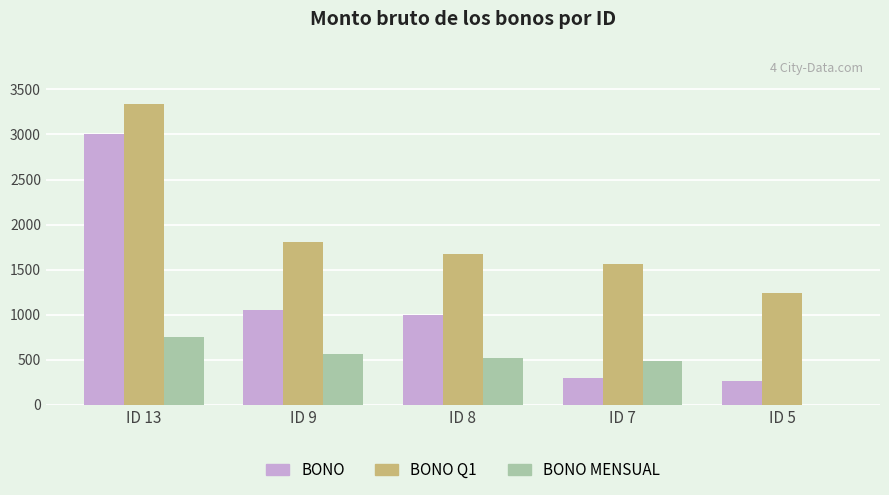

The BONO Q1 series shows 3342 at ID 13. True or false?

True